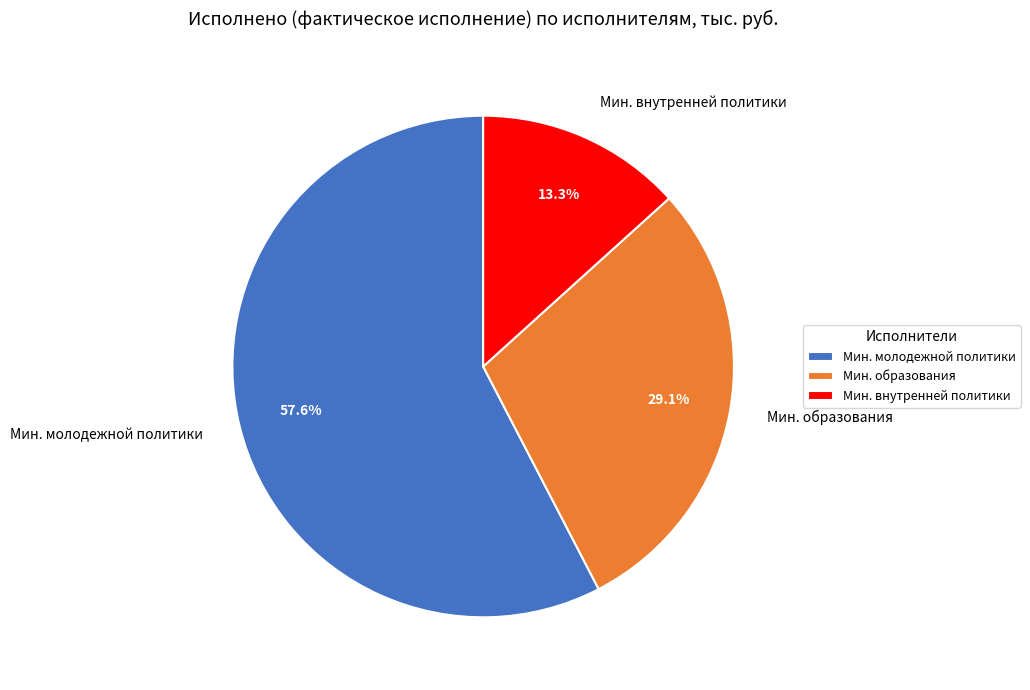

How many segments does this pie chart have?

3